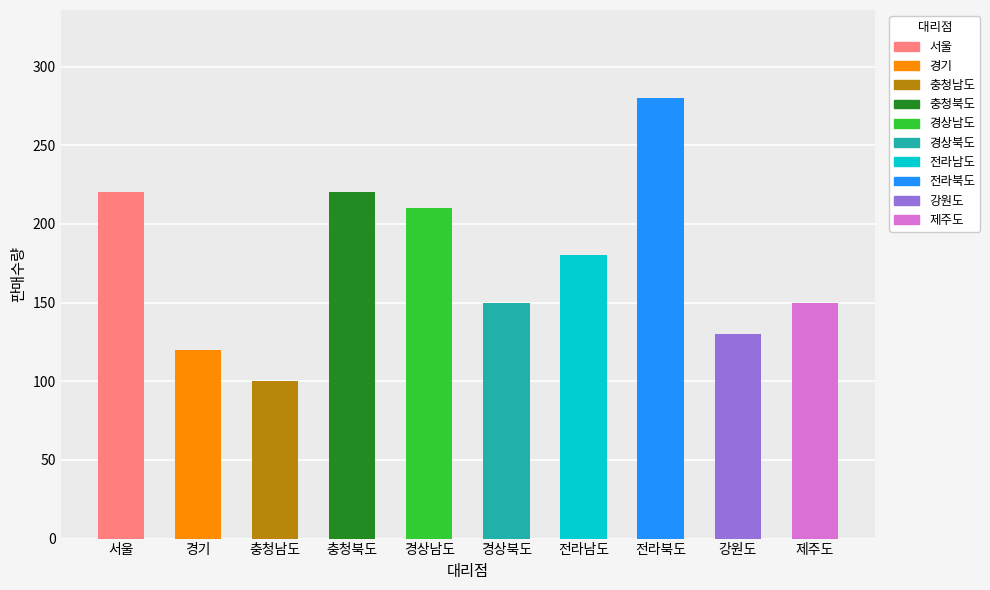

What is the difference between the second highest and minimum values?

120